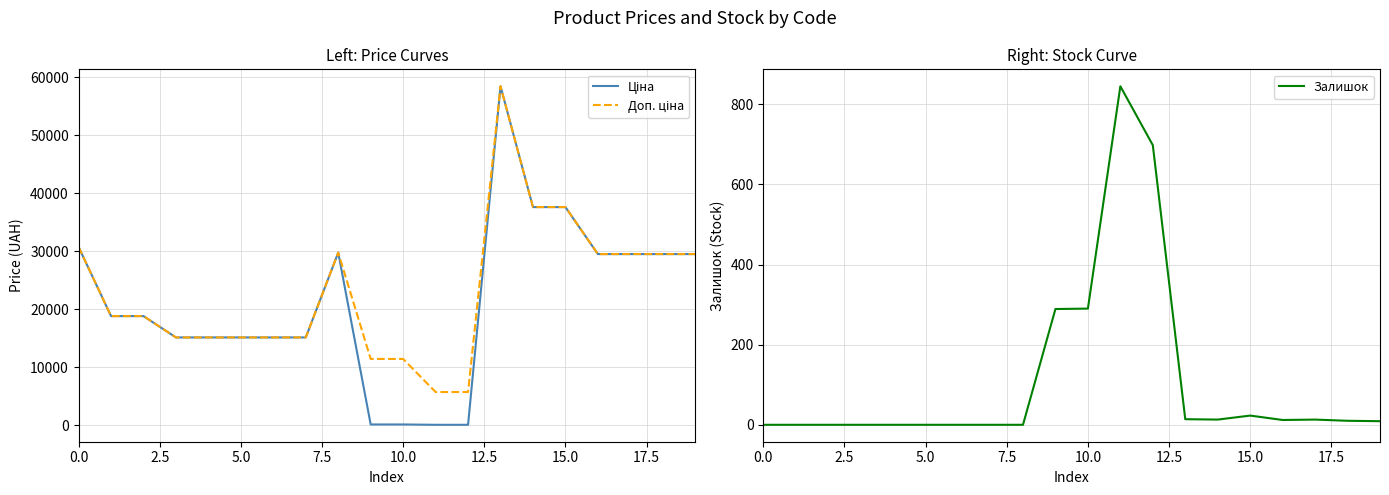

How many lines are shown in the chart?

3